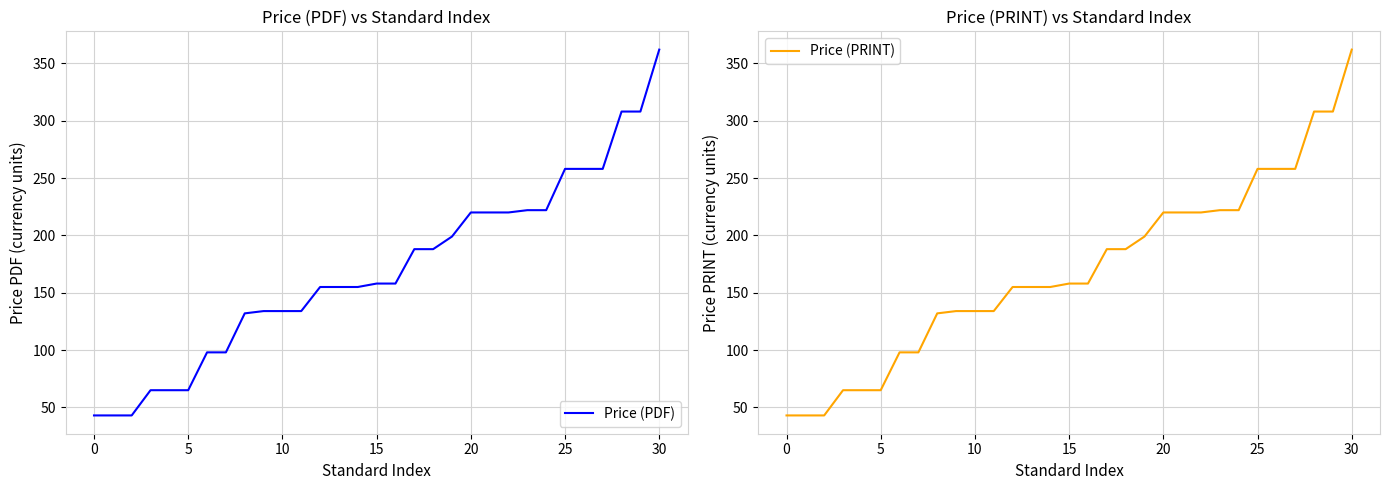

What is the maximum value for Price (PRINT)?

362